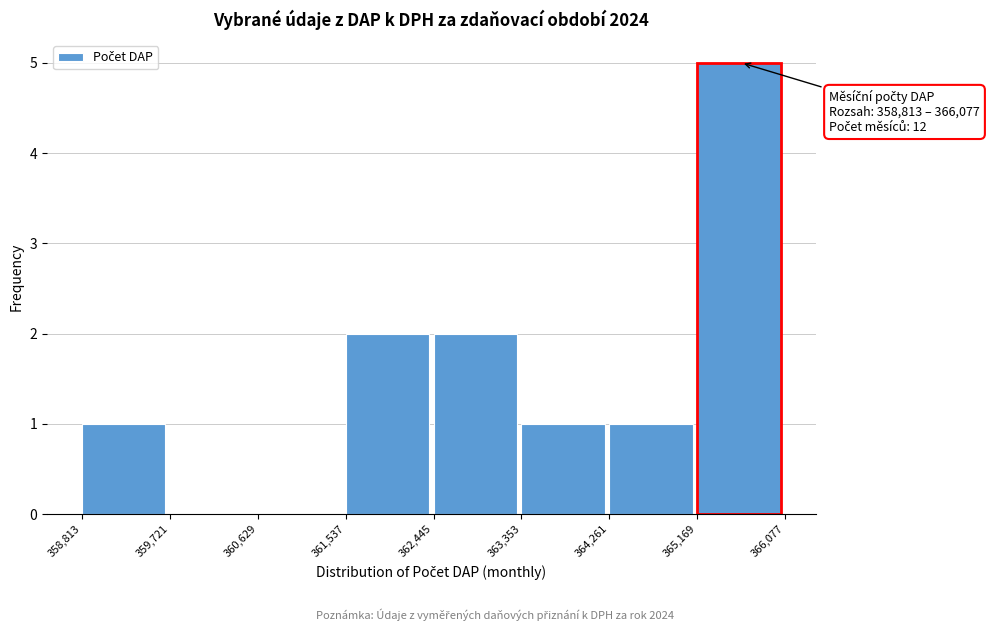

Which range on the x-axis has the tallest bar?

365,169 to 366,077